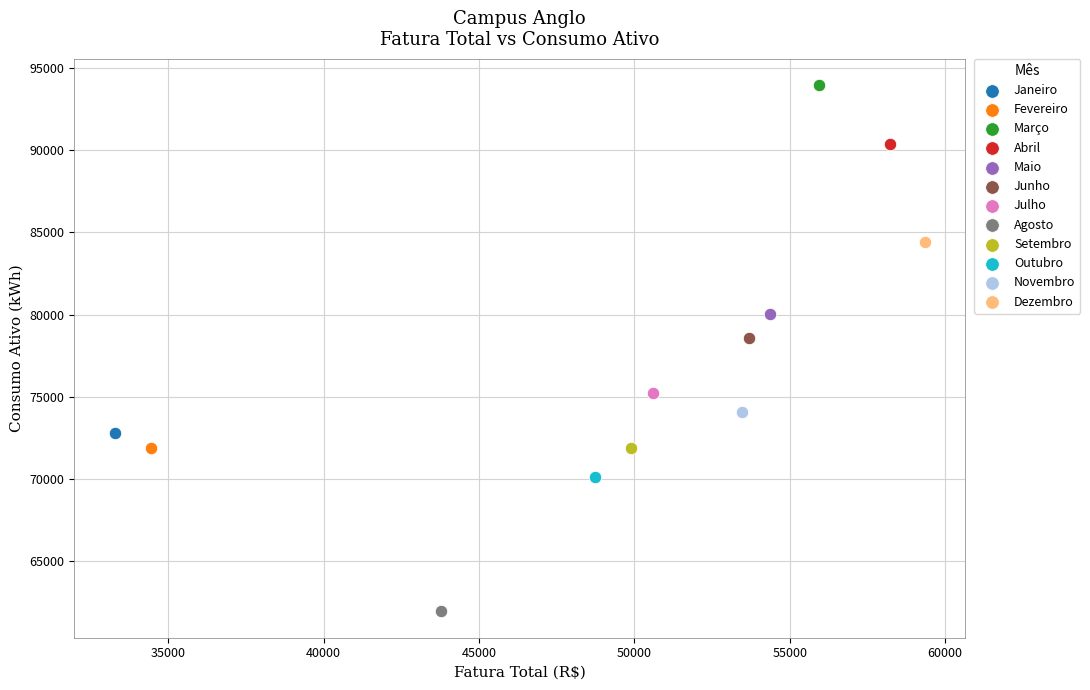

What are all the series names shown in the legend?

Janeiro, Fevereiro, Março, Abril, Maio, Junho, Julho, Agosto, Setembro, Outubro, Novembro, Dezembro